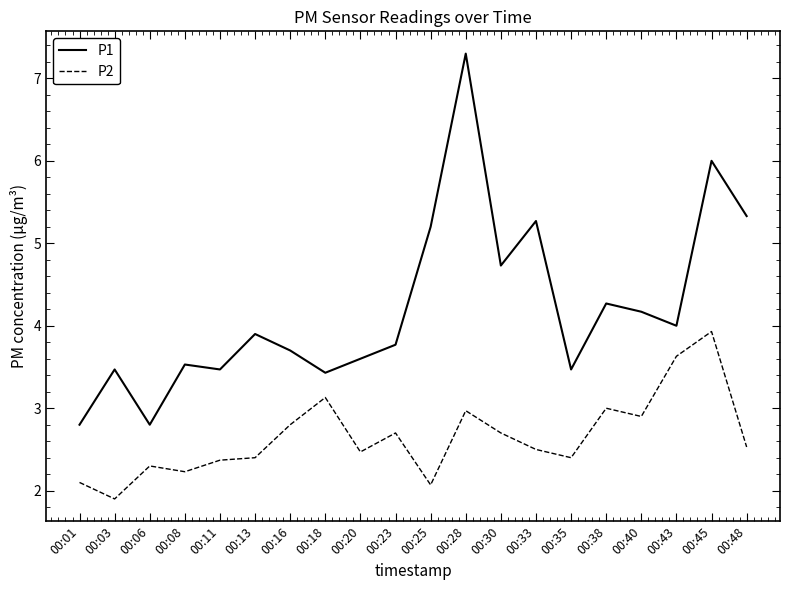

Is it true that P1 equals 4.0 at 00:43?

True